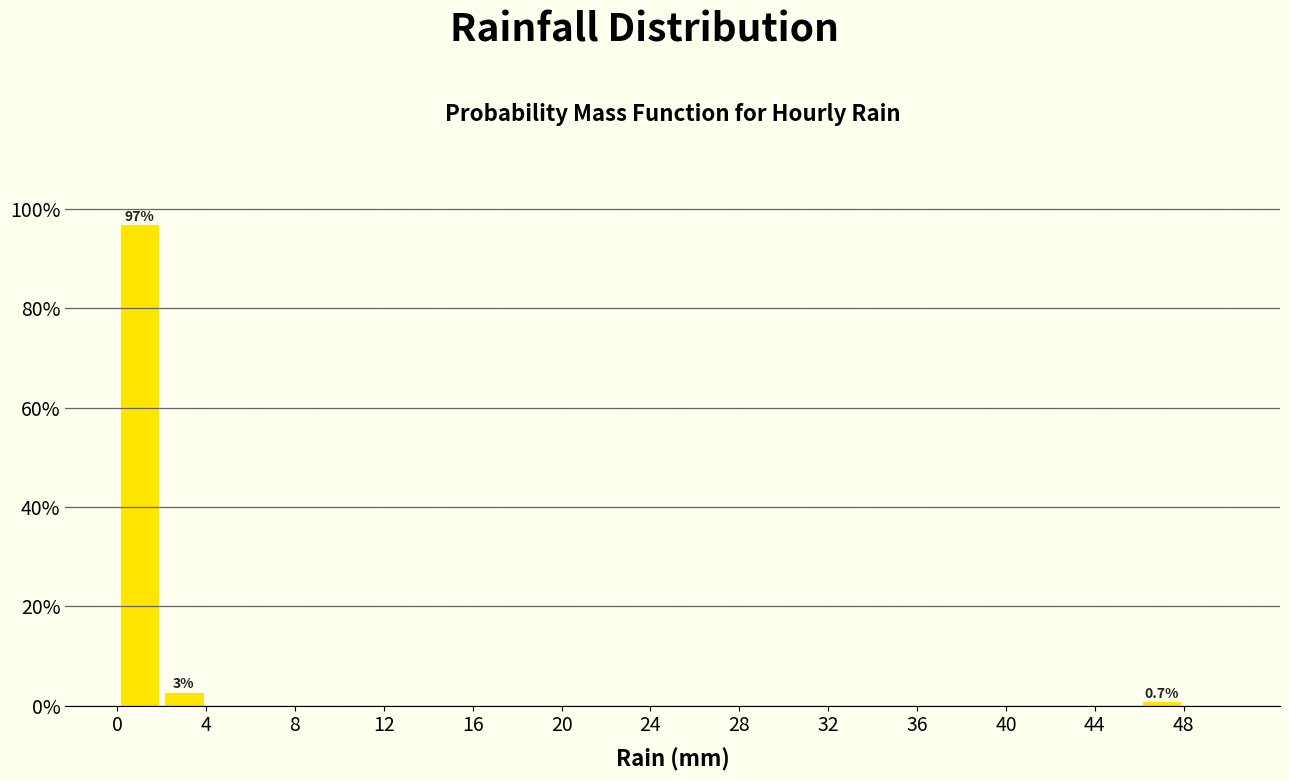

Over which range of the x-axis is the bar tallest?

0 to 2